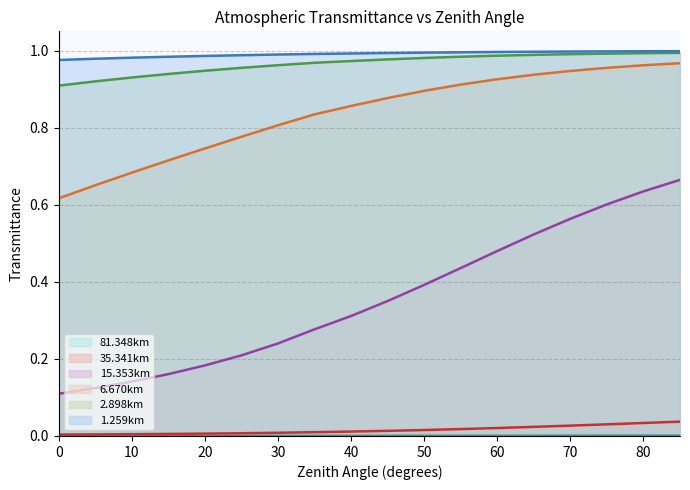

Reading left to right, extract all data points from this chart.

1.259km: 1.0	1.0	1.0	1.0	1.0	1.0	1.0	1.0	1.0	1.0	1.0	1.0	1.0	1.0	1.0	1.0	1.0	1.0
2.898km: 0.9	0.9	0.9	0.9	0.9	1.0	1.0	1.0	1.0	1.0	1.0	1.0	1.0	1.0	1.0	1.0	1.0	1.0
6.670km: 0.6	0.7	0.7	0.7	0.7	0.8	0.8	0.8	0.9	0.9	0.9	0.9	0.9	0.9	0.9	1.0	1.0	1.0
15.353km: 0.1	0.1	0.1	0.2	0.2	0.2	0.2	0.3	0.3	0.4	0.4	0.4	0.5	0.5	0.6	0.6	0.6	0.7
35.341km: 0.0	0.0	0.0	0.0	0.0	0.0	0.0	0.0	0.0	0.0	0.0	0.0	0.0	0.0	0.0	0.0	0.0	0.0
81.348km: 0.0	0.0	0.0	0.0	0.0	0.0	0.0	0.0	0.0	0.0	0.0	0.0	0.0	0.0	0.0	0.0	0.0	0.0